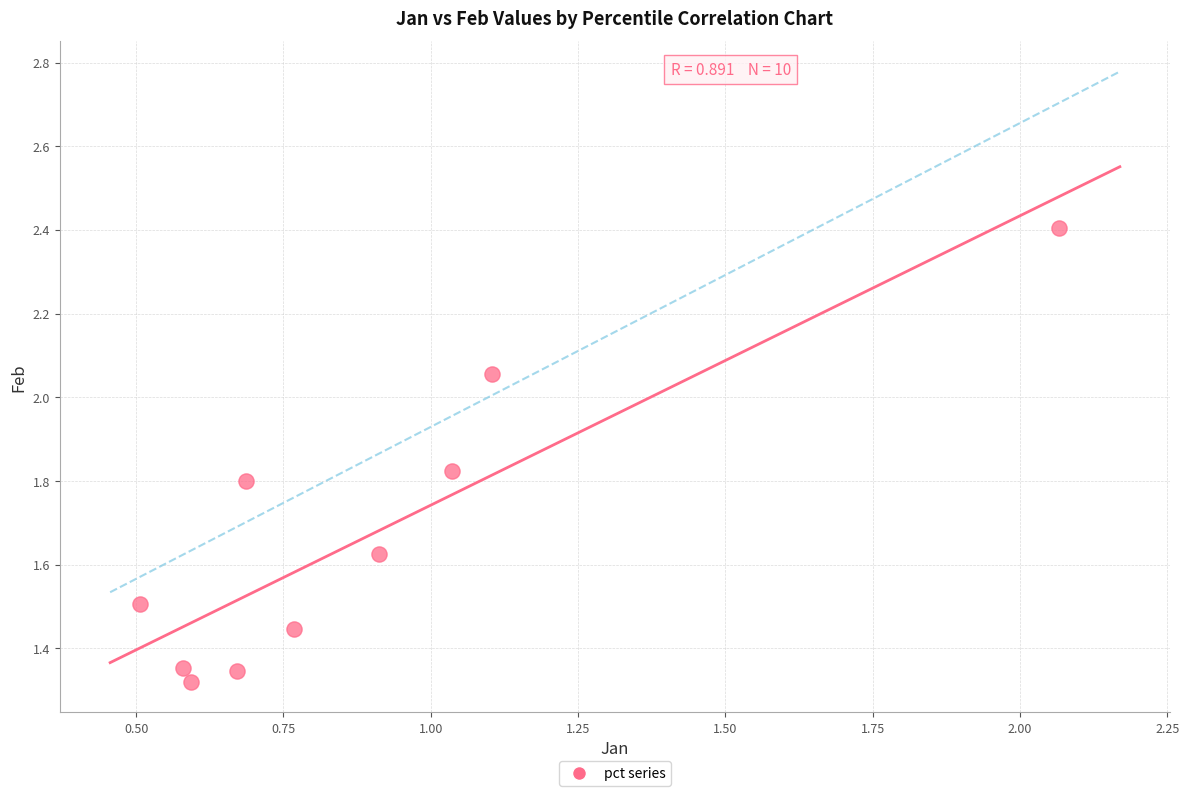

What is the range of Y values (max minus min)?

1.1